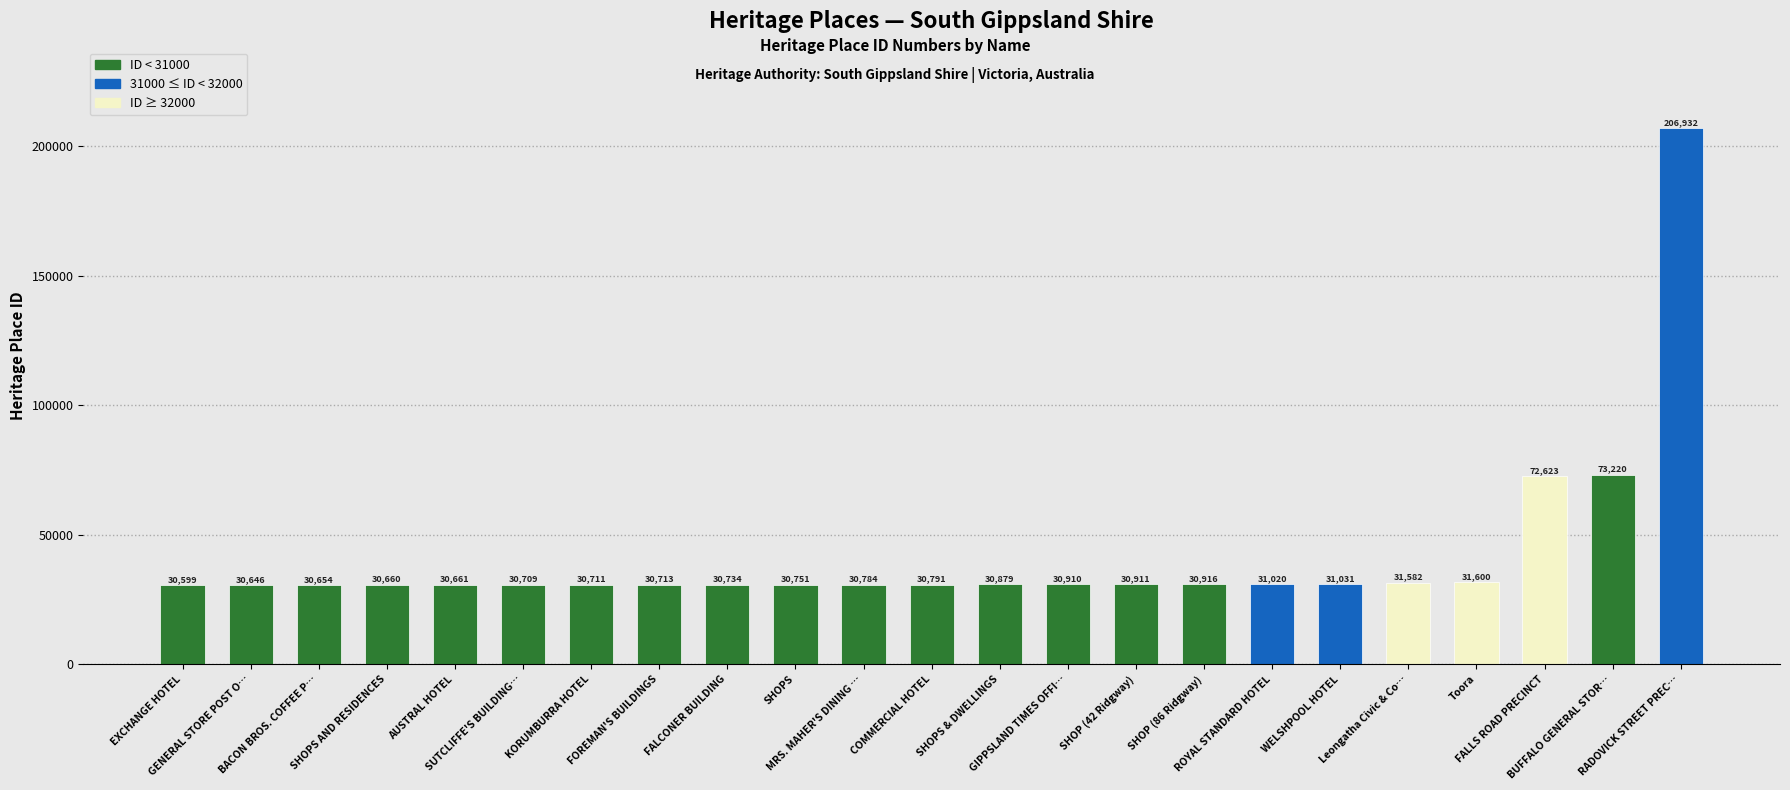

What is the difference between the values at FOREMAN'S BUILDINGS and Leongatha Civic & Co…?

869